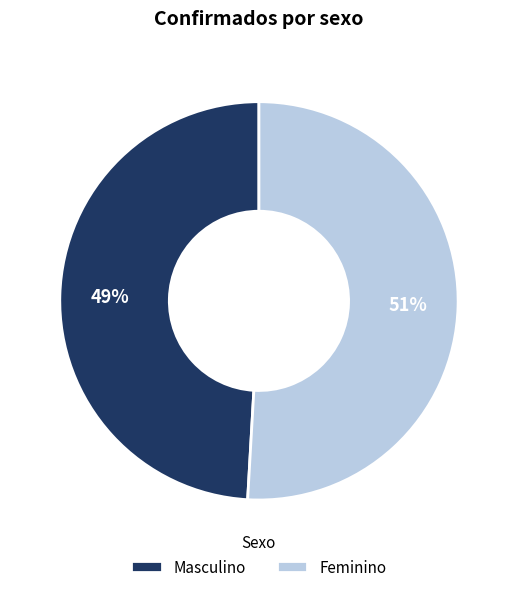

Rank the categories by value from highest to lowest.

Feminino, Masculino